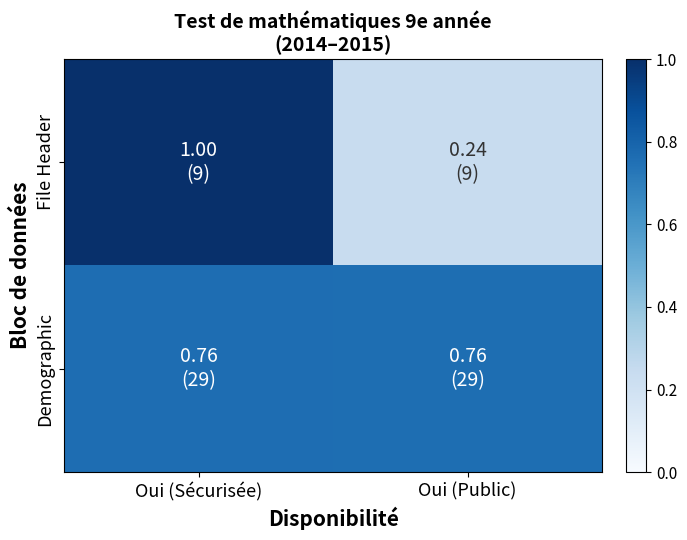

Reading left to right, transcribe all the data shown in this chart.

File Header: Oui (Sécurisée)=1.0	Oui (Public)=0.2
Demographic: Oui (Sécurisée)=0.8	Oui (Public)=0.8